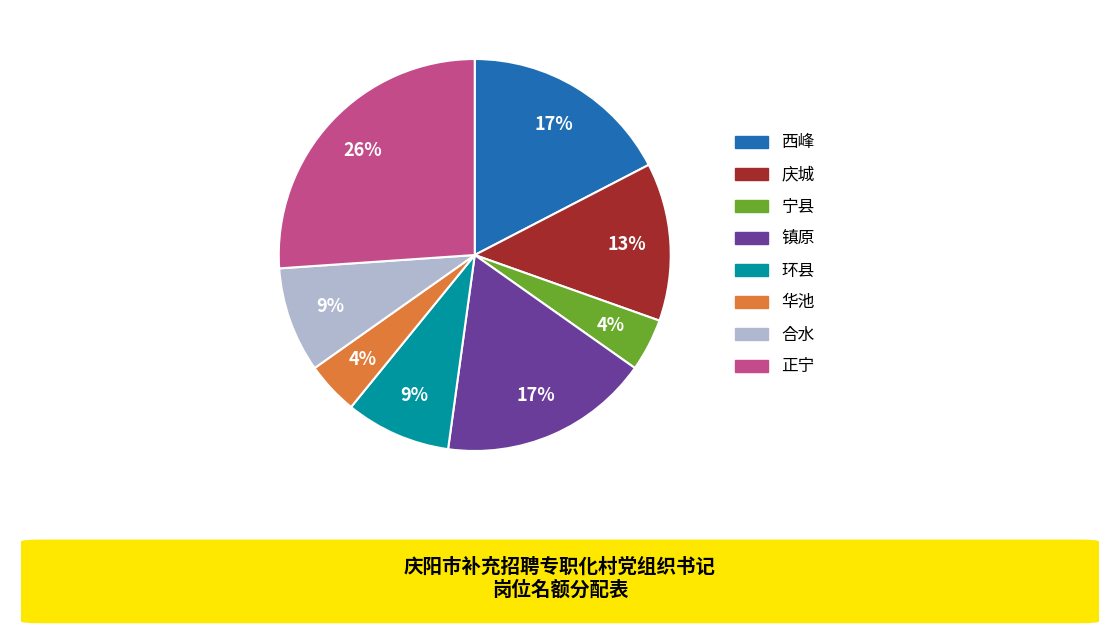

What percentage is the 西峰 slice, to the nearest percent?

17%